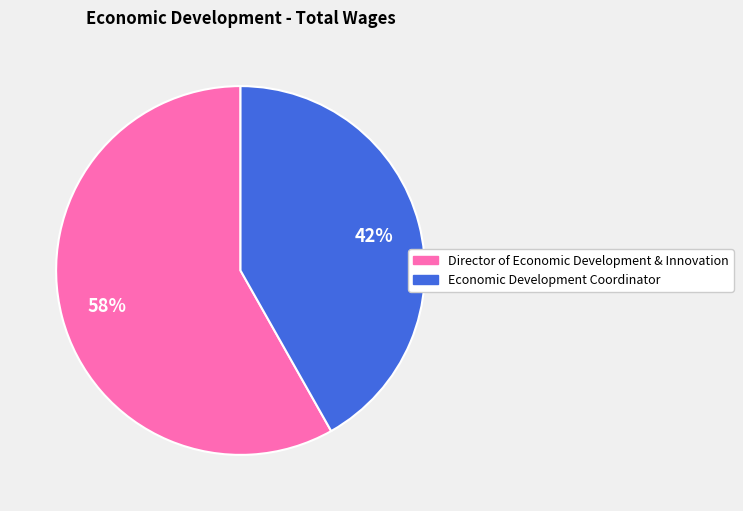

Is it true that Director of Economic Development & Innovation is 48% of the pie?

False